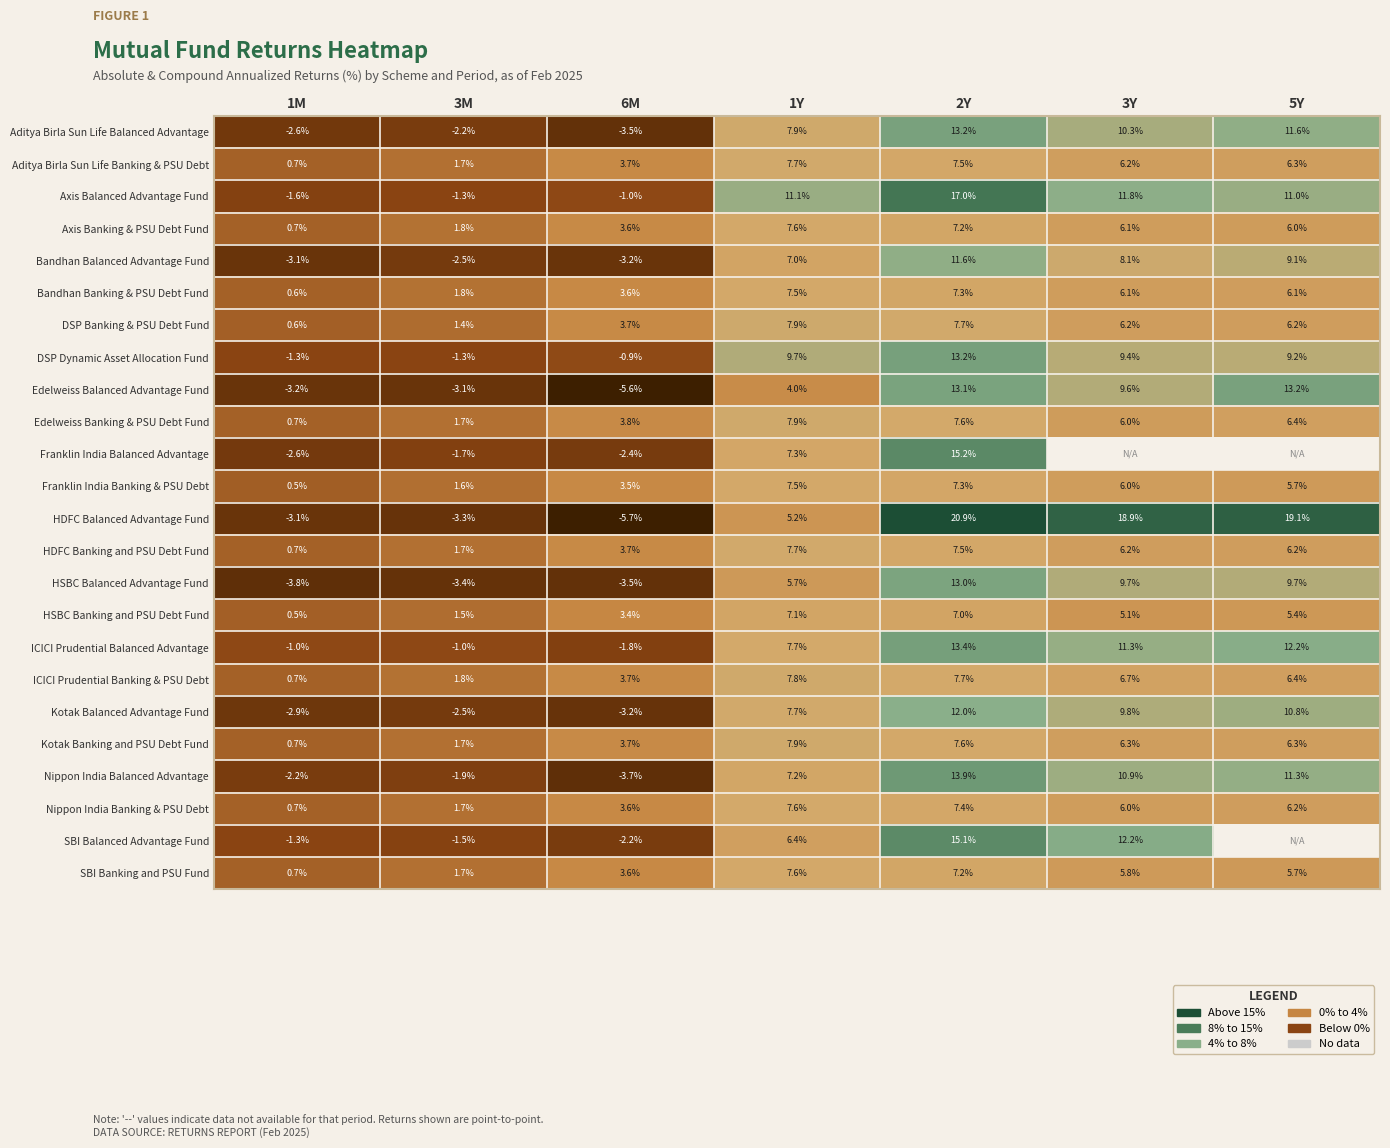

True or false: Kotak Balanced Advantage Fund has a value of -2.9 at 1M.

True